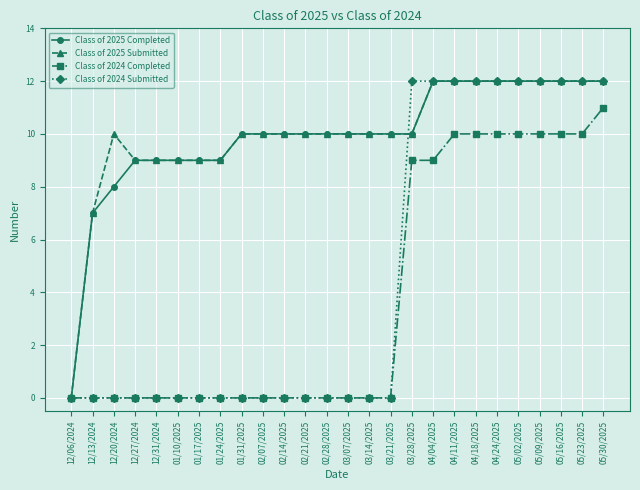

What is the difference between the maximum and minimum values in the Class of 2025 Completed series?

12